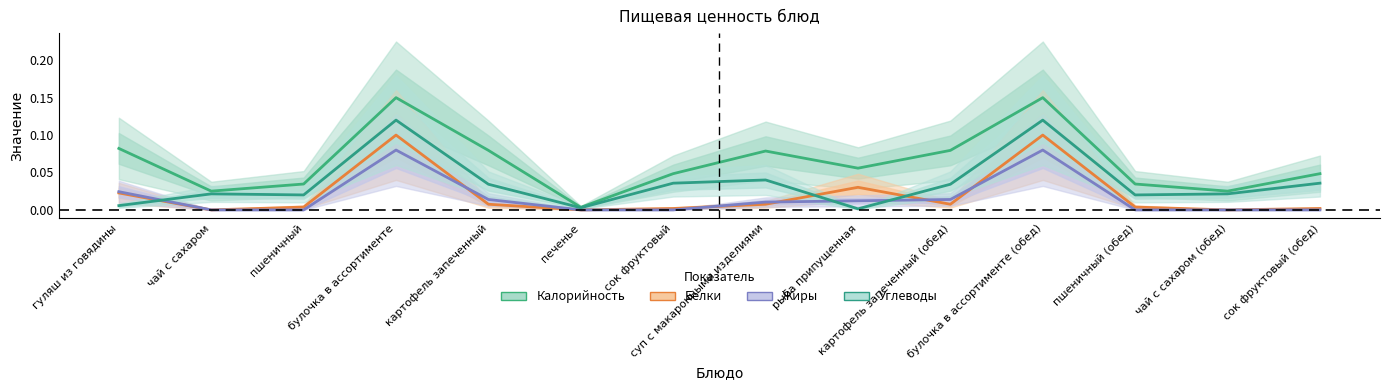

How many lines are shown in the chart?

4